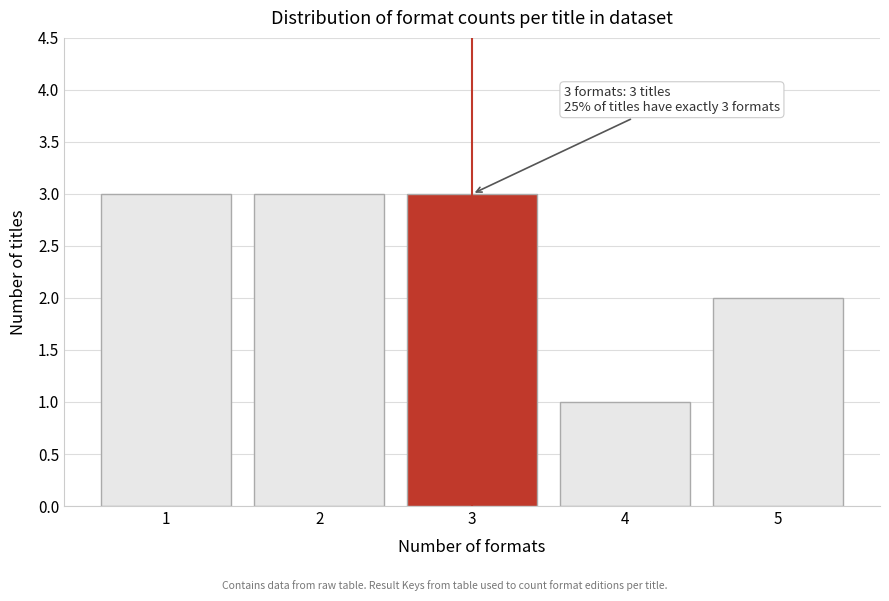

Reading right to left, extract all data points from this chart.

5=2	4=1	3=3	2=3	1=3